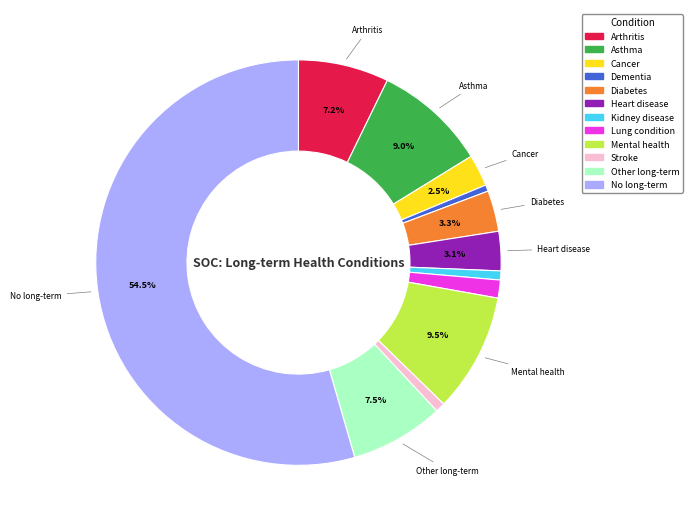

Is it true that Mental health is 3% of the pie?

False